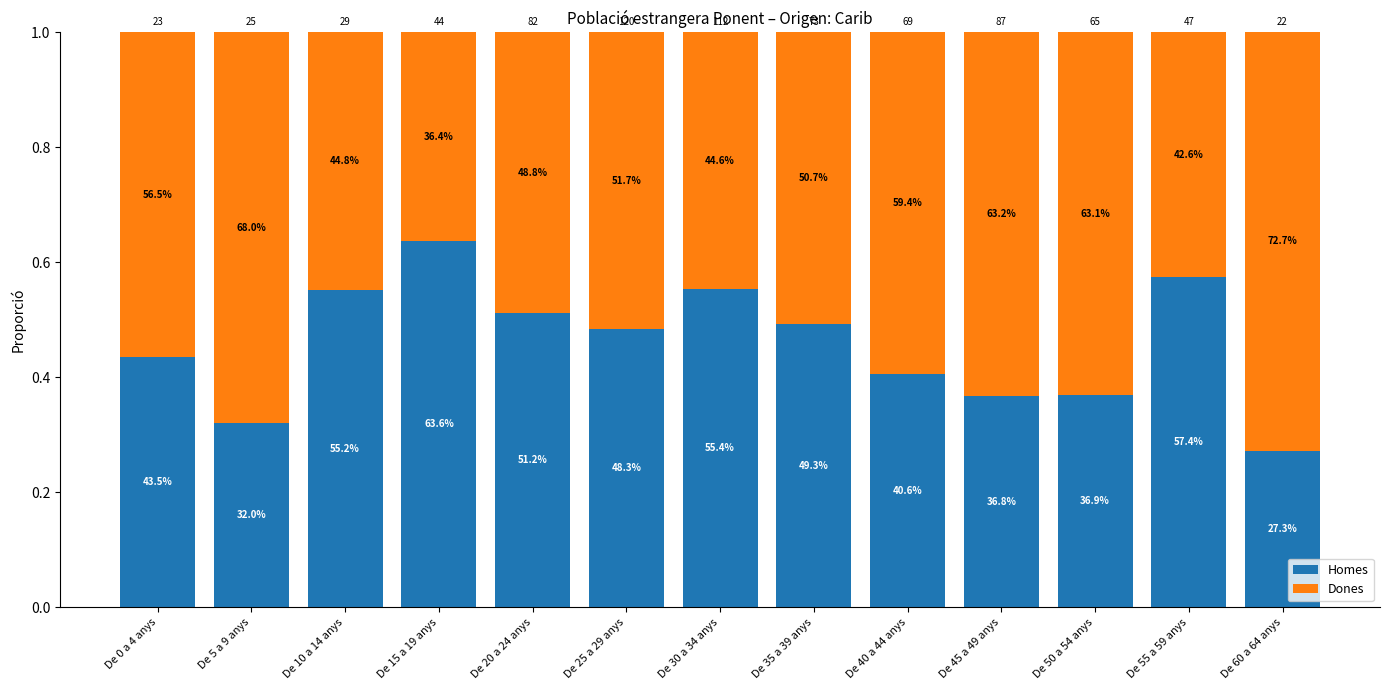

At De 25 a 29 anys, list the series in order from smallest to largest.

Homes, Dones